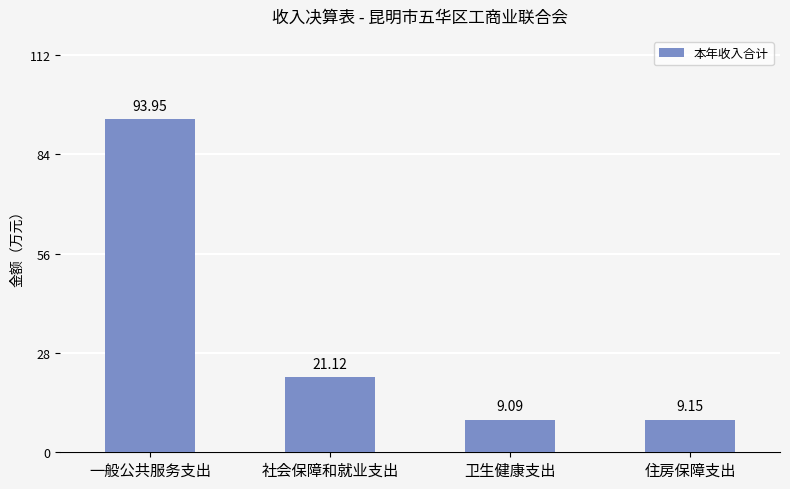

The value at 卫生健康支出 is 9.1. True or false?

True